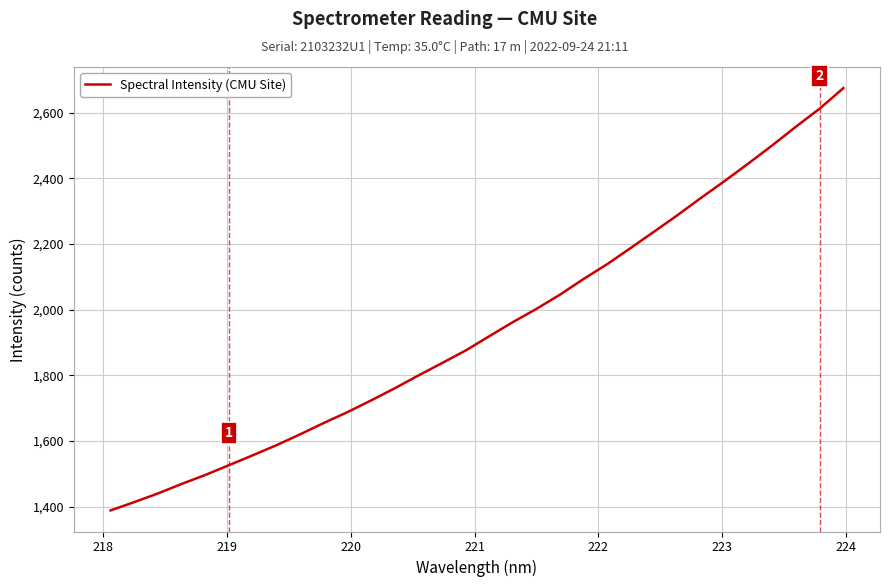

What is the difference between the maximum and minimum values?

1286.6